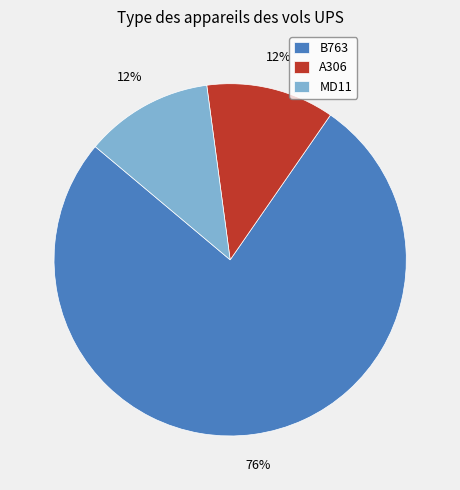

To the nearest percent, what is the difference between the MD11 and A306 slice percentages?

0%